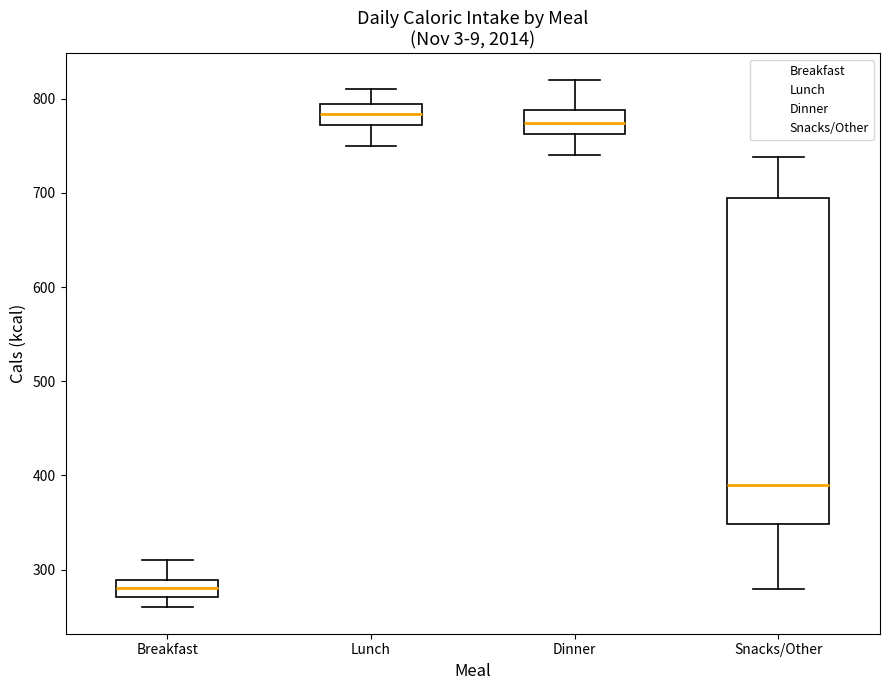

Comparing the boxes themselves (not the whiskers), which one is the tallest?

Snacks/Other